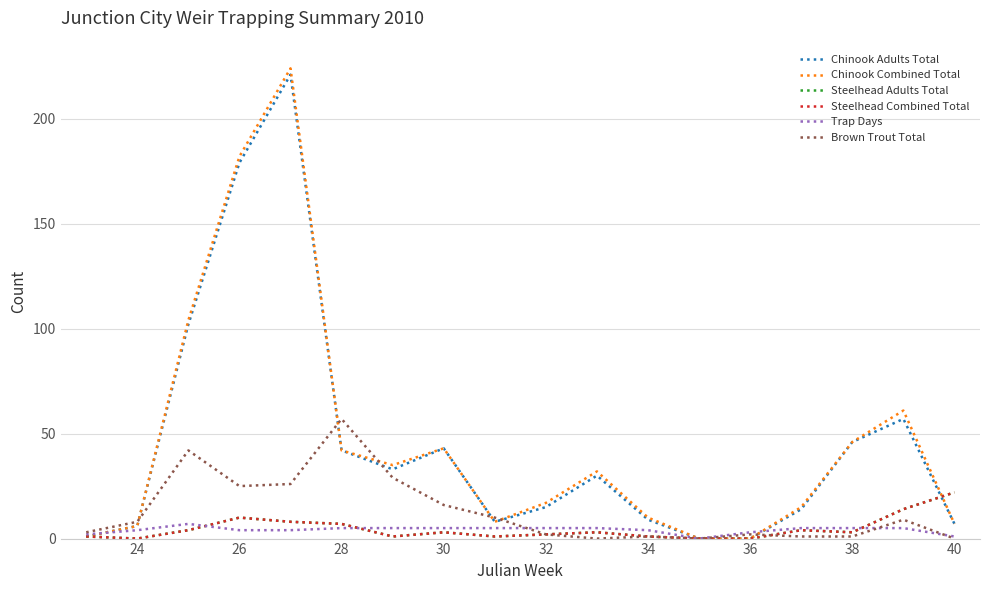

Reading right to left, what are all the values shown in this chart?

Chinook Adults Total: 7	57	46	14	0	0	9	30	15	8	43	33	42	221	179	102	6	1
Chinook Combined Total: 7	61	46	15	0	0	10	32	17	8	43	35	42	224	182	104	6	1
Steelhead Adults Total: 22	14	3	4	0	0	1	3	2	1	3	1	7	8	10	4	0	1
Steelhead Combined Total: 22	14	3	4	0	0	1	3	2	1	3	1	7	8	10	4	0	1
Trap Days: 1	5	5	5	3	0	4	5	5	5	5	5	5	4	4	7	4	2
Brown Trout Total: 0	9	1	1	2	0	1	0	2	10	16	29	57	26	25	42	8	3